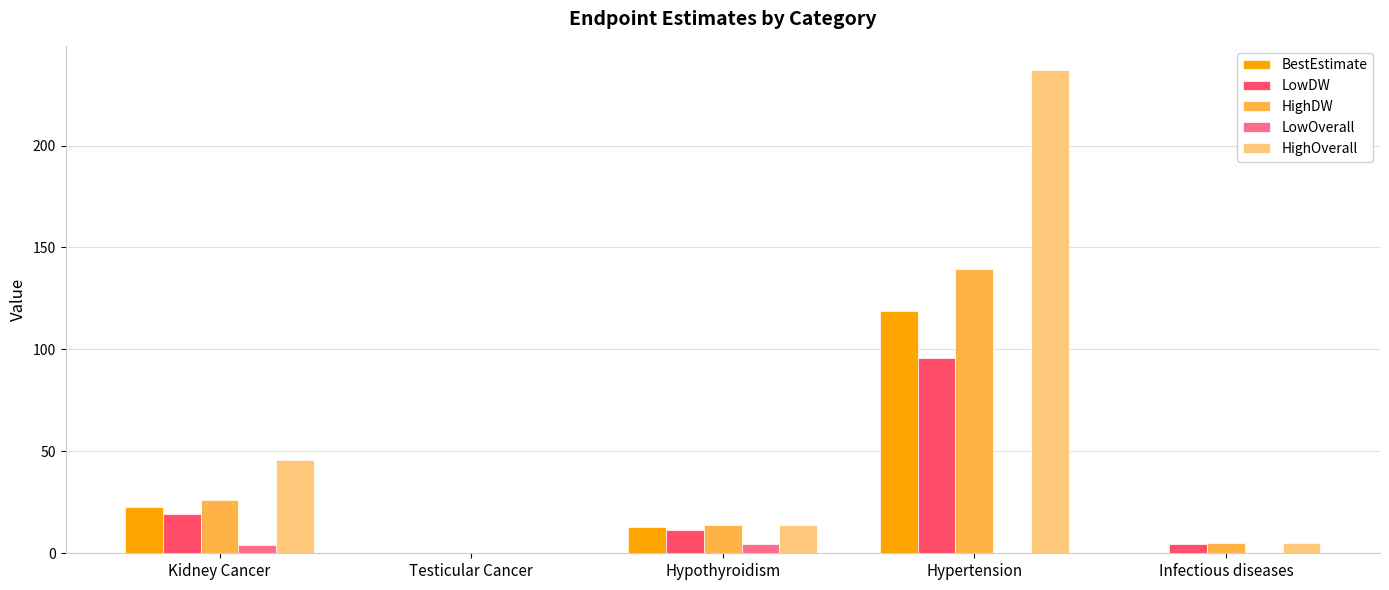

What is the maximum value shown in the chart?

237.1